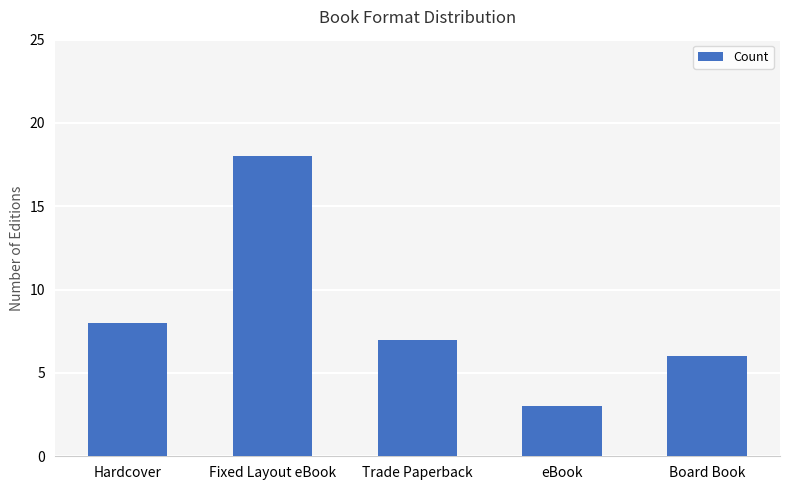

What is the difference between the maximum and second lowest values?

12